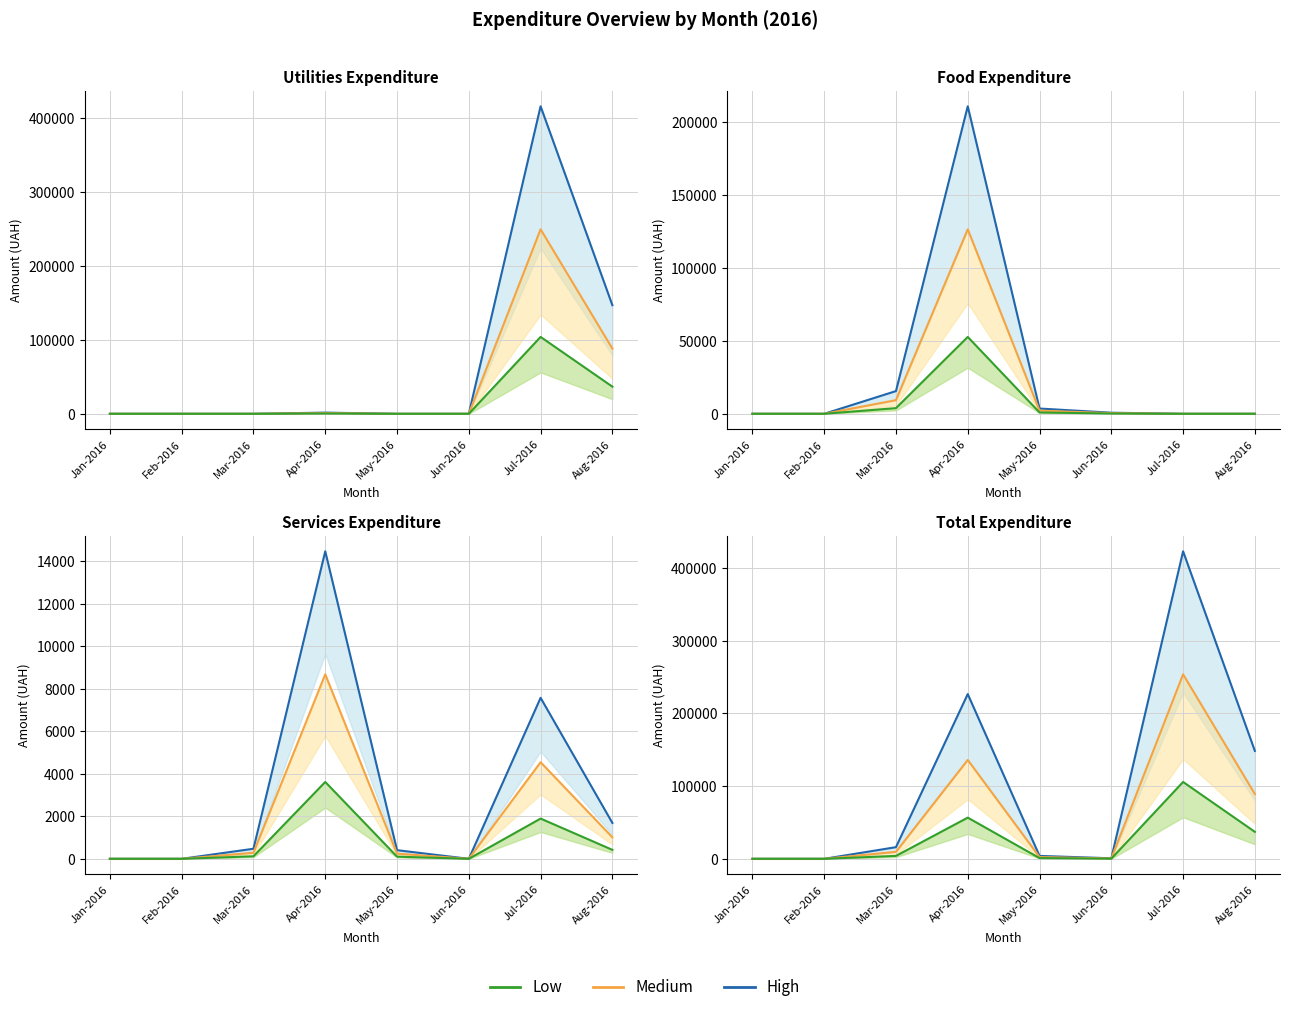

What is the difference between the maximum and minimum values in the Medium line series?

253852.6